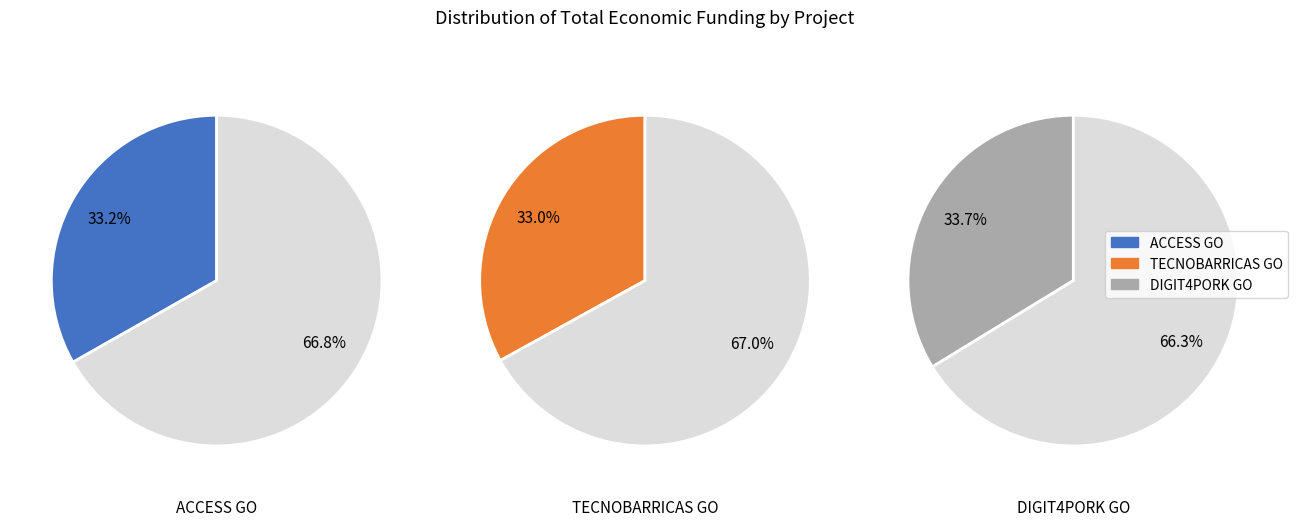

Rank the categories by value from highest to lowest.

DIGIT4PORK Operational Group, ACCESS Operational Group, TECNOBARRICAS Operational Group